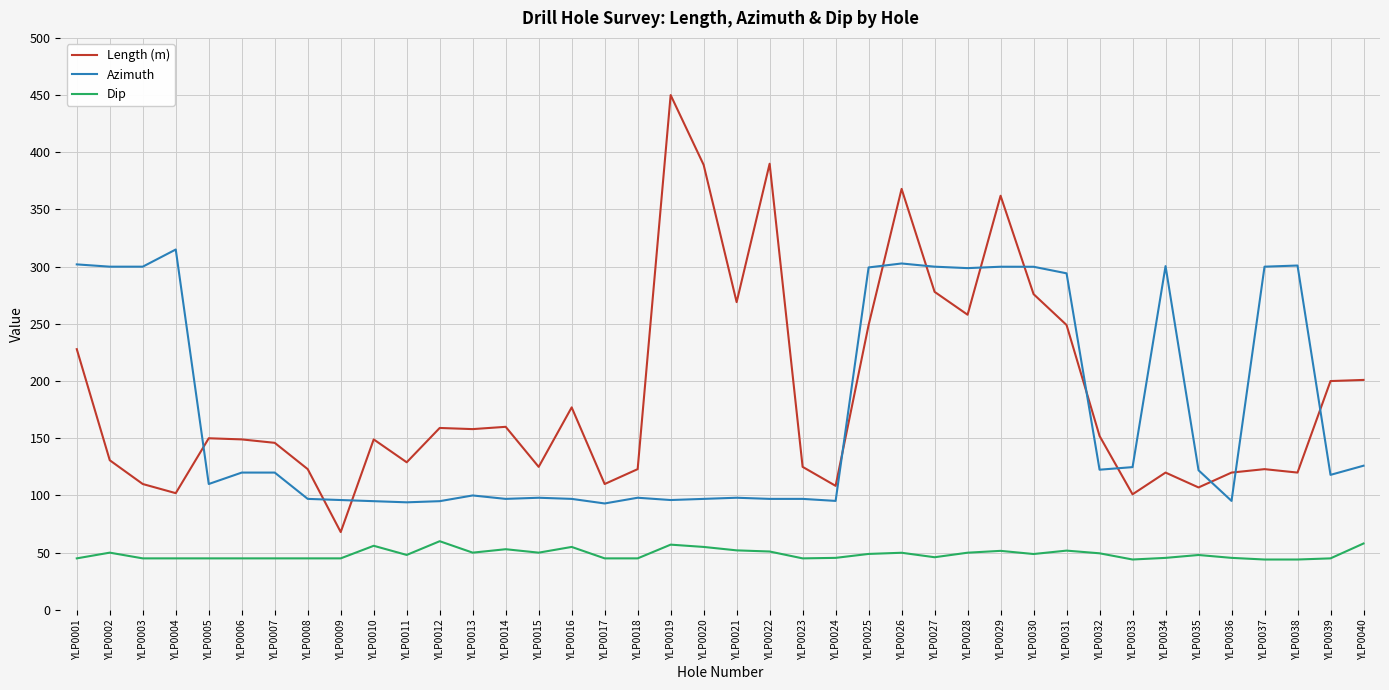

True or false: Dip and Azimuth cross at least once.

False